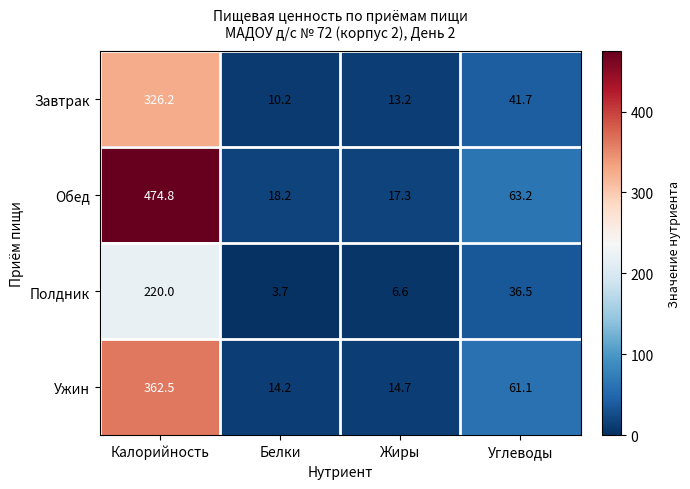

List the series in order of their overall mean, lowest first.

Полдник, Завтрак, Ужин, Обед